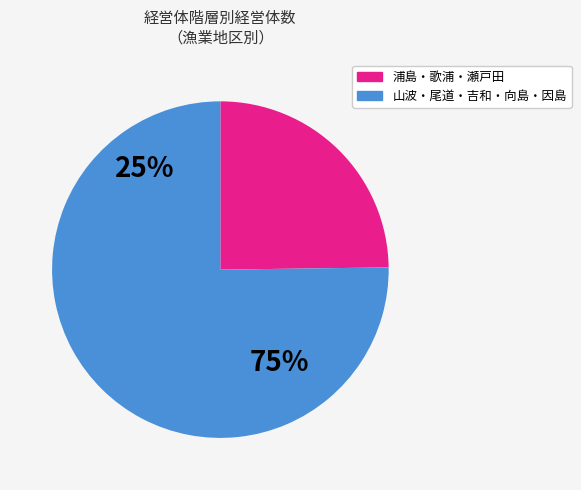

Is it true that 吉和 is 20% of the pie?

True